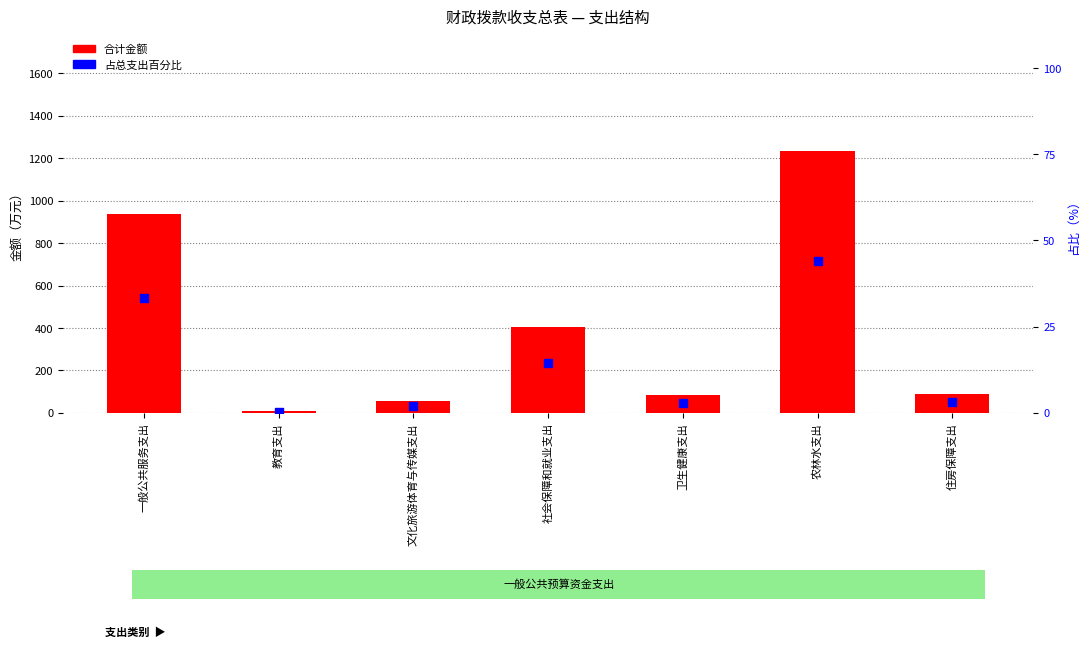

What are all the series names shown in the legend?

合计金额, 百分比